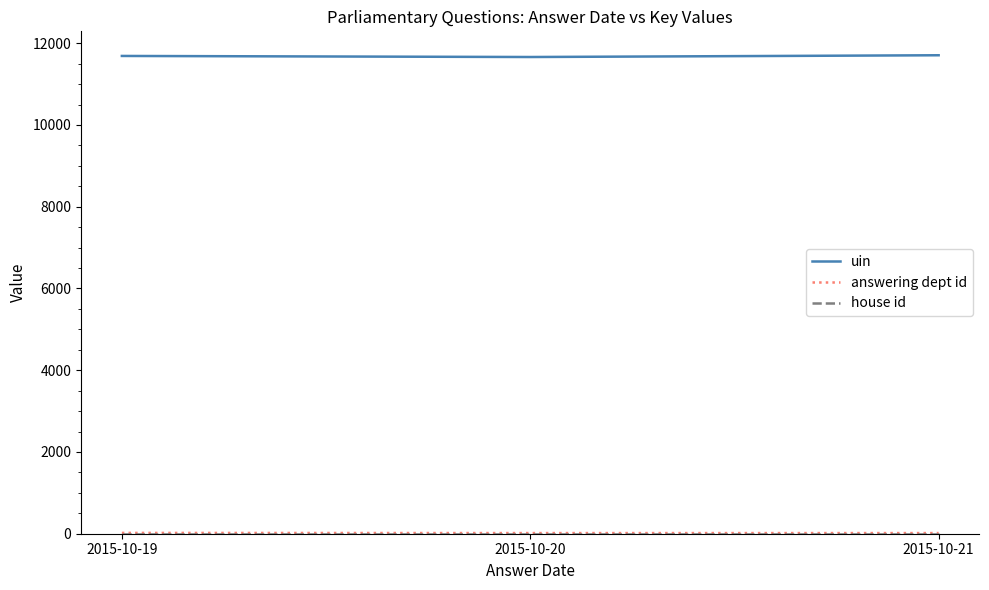

Which series has the largest total across all categories?

uin